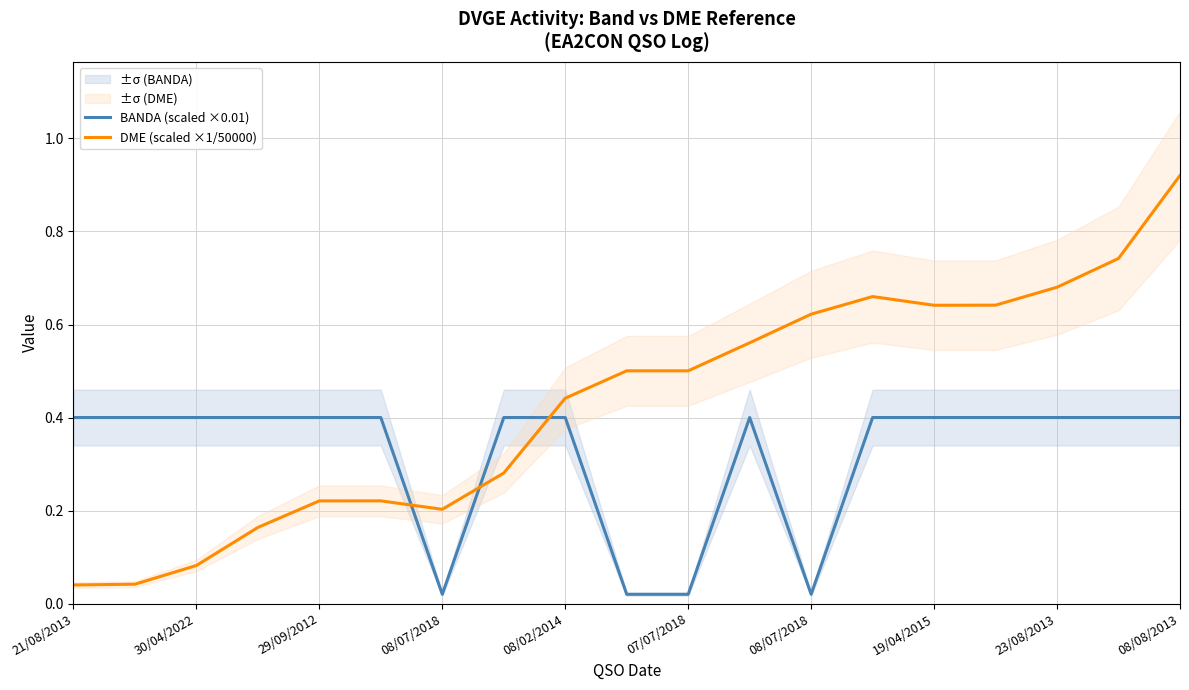

Rank the series by their maximum value, from lowest to highest.

BANDA (scaled ×0.01), DME (scaled ×1/50000)